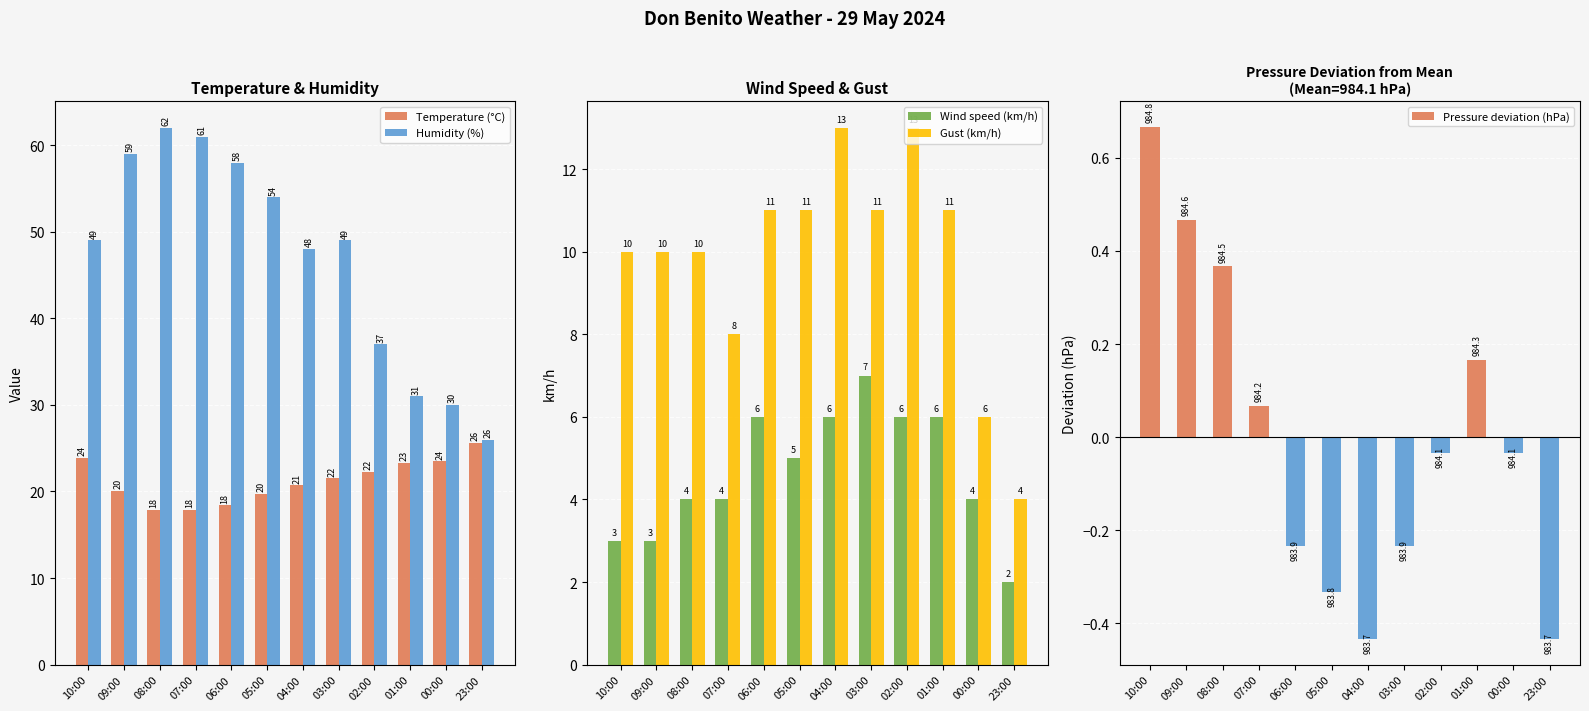

What position from the right is 03:00?

5